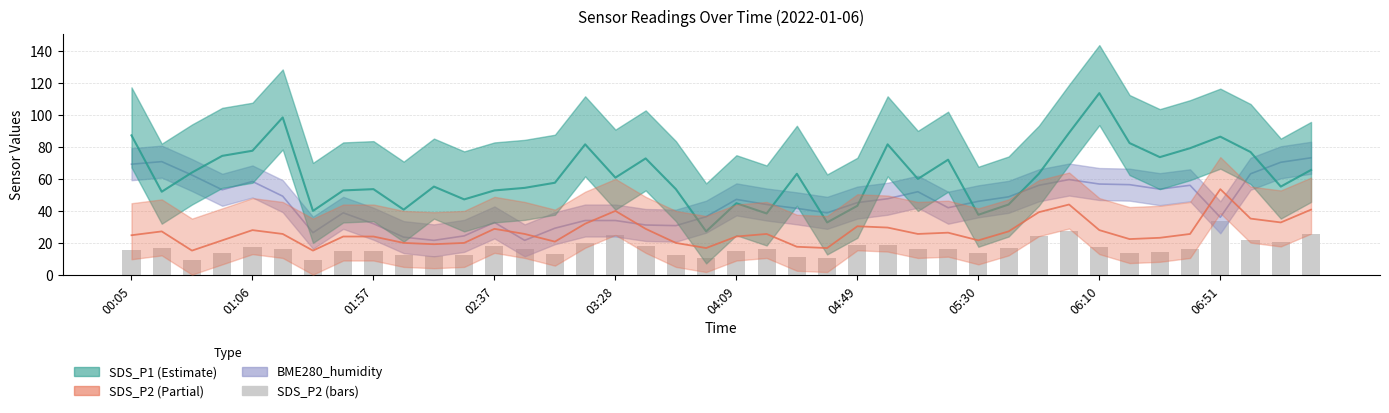

Read the value at 00:05.

15.5